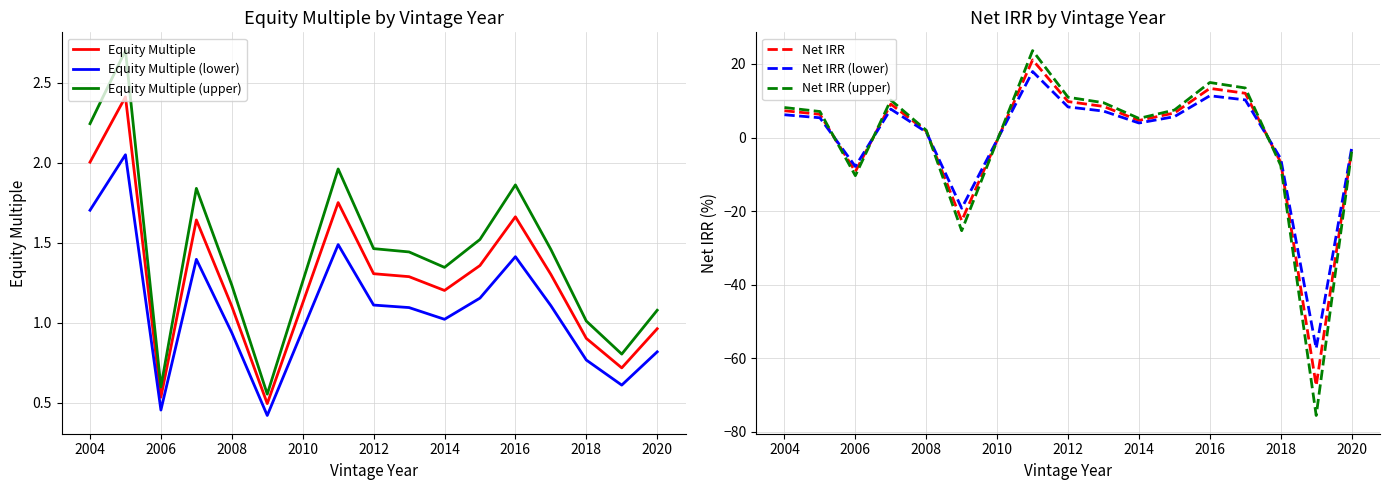

True or false: Equity Multiple (lower) and Net IRR (lower) intersect in this chart.

True